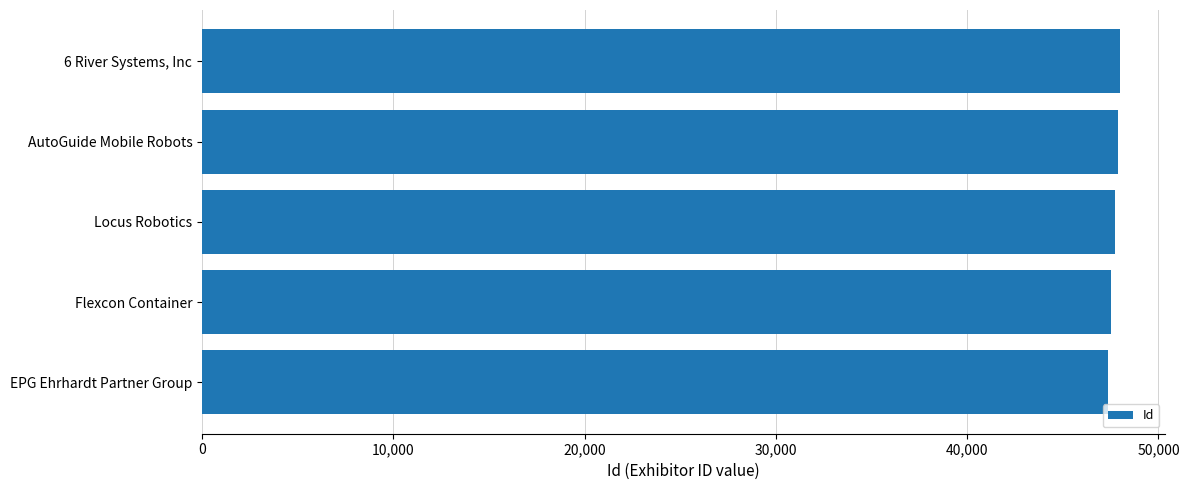

How many data points does each series have?

5